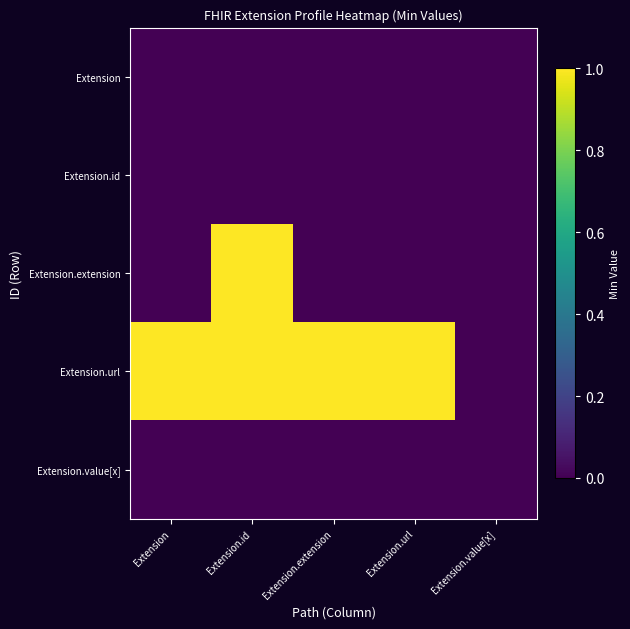

Reading left to right, list all the values displayed in this chart.

Extension: Extension=0	Extension.id=0	Extension.extension=0	Extension.url=0	Extension.value[x]=0
Extension.id: Extension=0	Extension.id=0	Extension.extension=0	Extension.url=0	Extension.value[x]=0
Extension.extension: Extension=0	Extension.id=1	Extension.extension=0	Extension.url=0	Extension.value[x]=0
Extension.url: Extension=1	Extension.id=1	Extension.extension=1	Extension.url=1	Extension.value[x]=0
Extension.value[x]: Extension=0	Extension.id=0	Extension.extension=0	Extension.url=0	Extension.value[x]=0